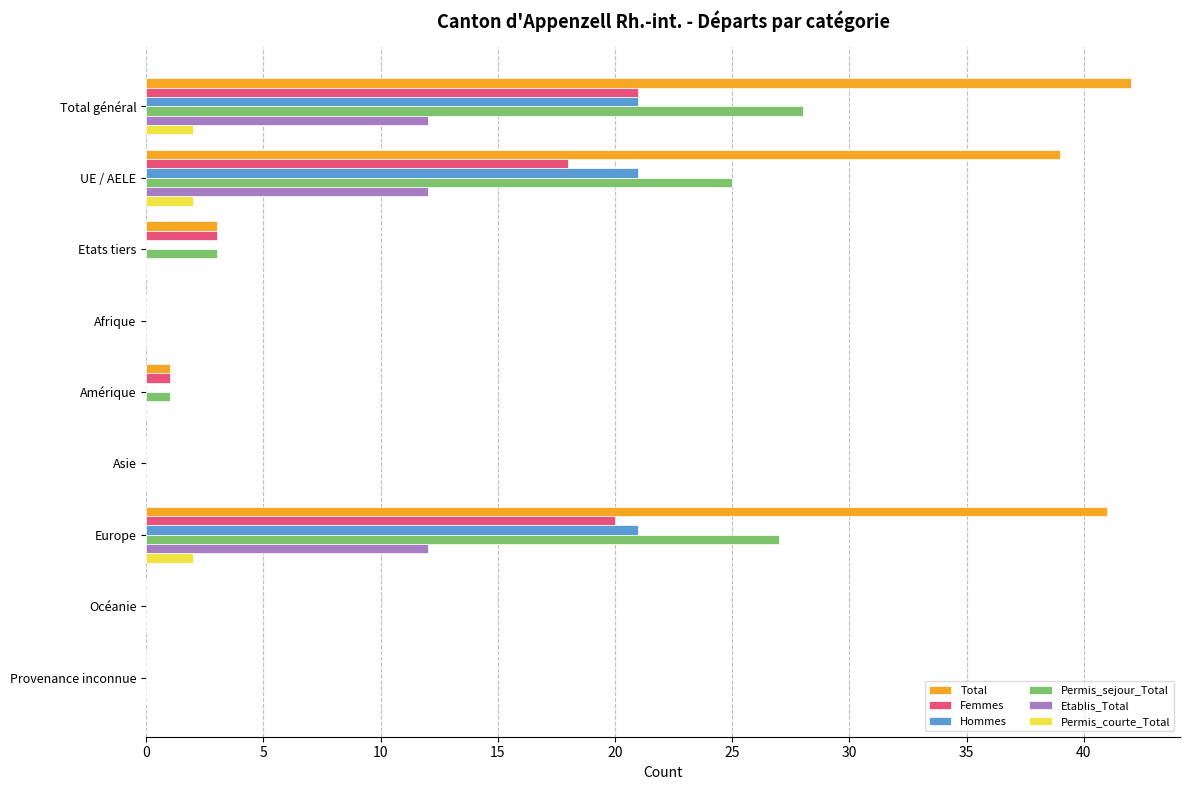

What is the maximum value shown in the chart?

42